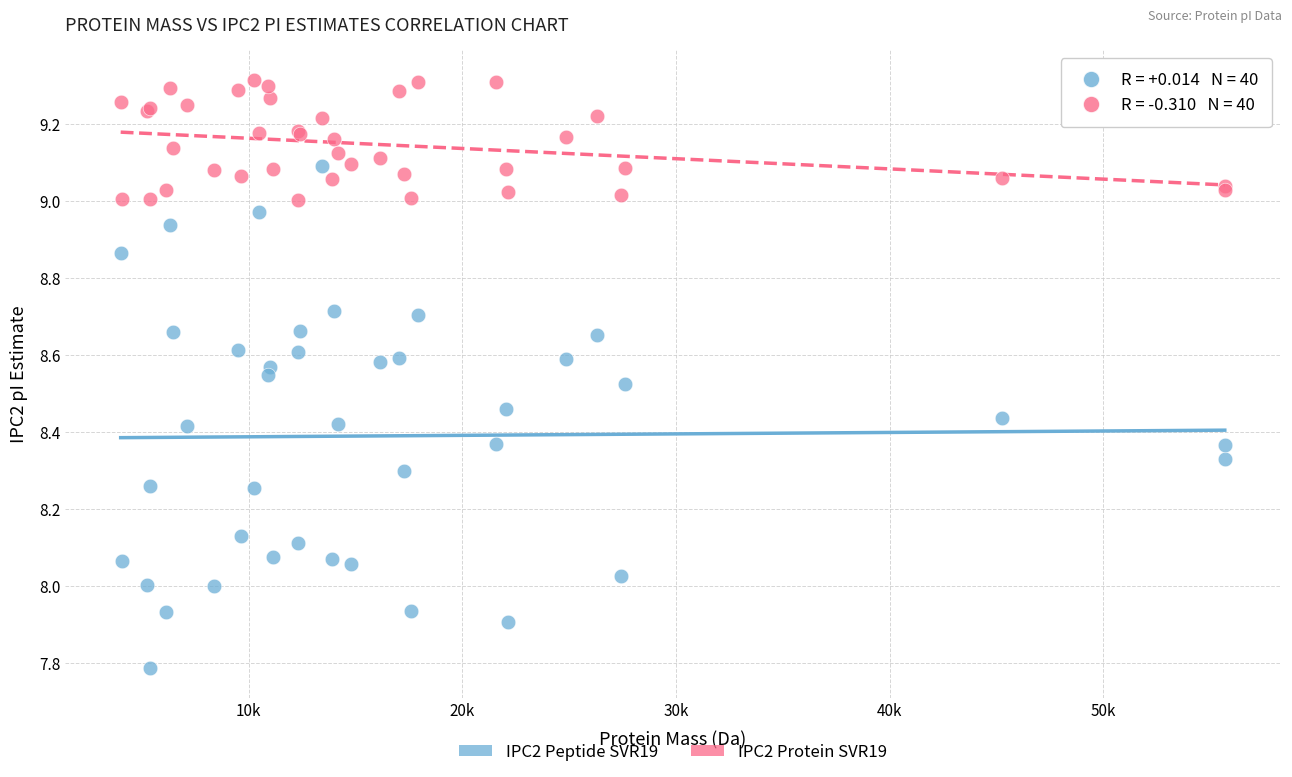

Which series reaches the maximum Y coordinate?

IPC2 Protein SVR19